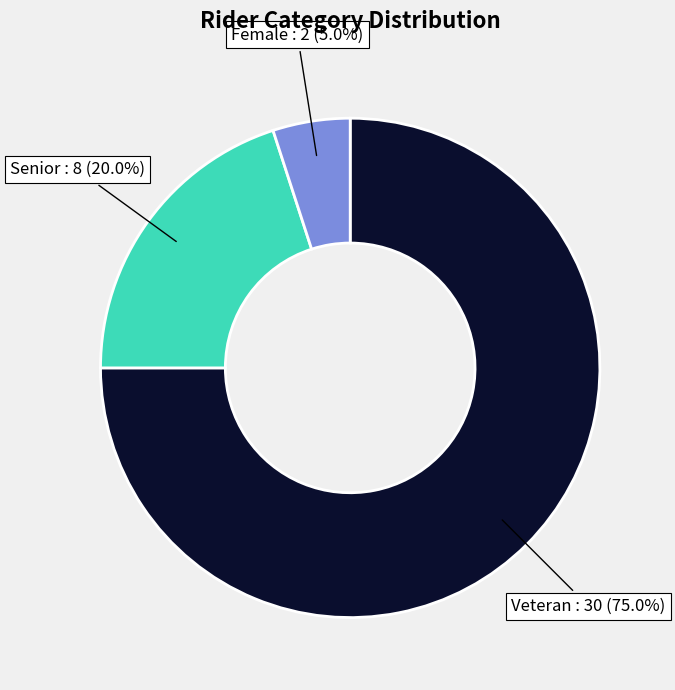

Count the number of slices in the pie.

3